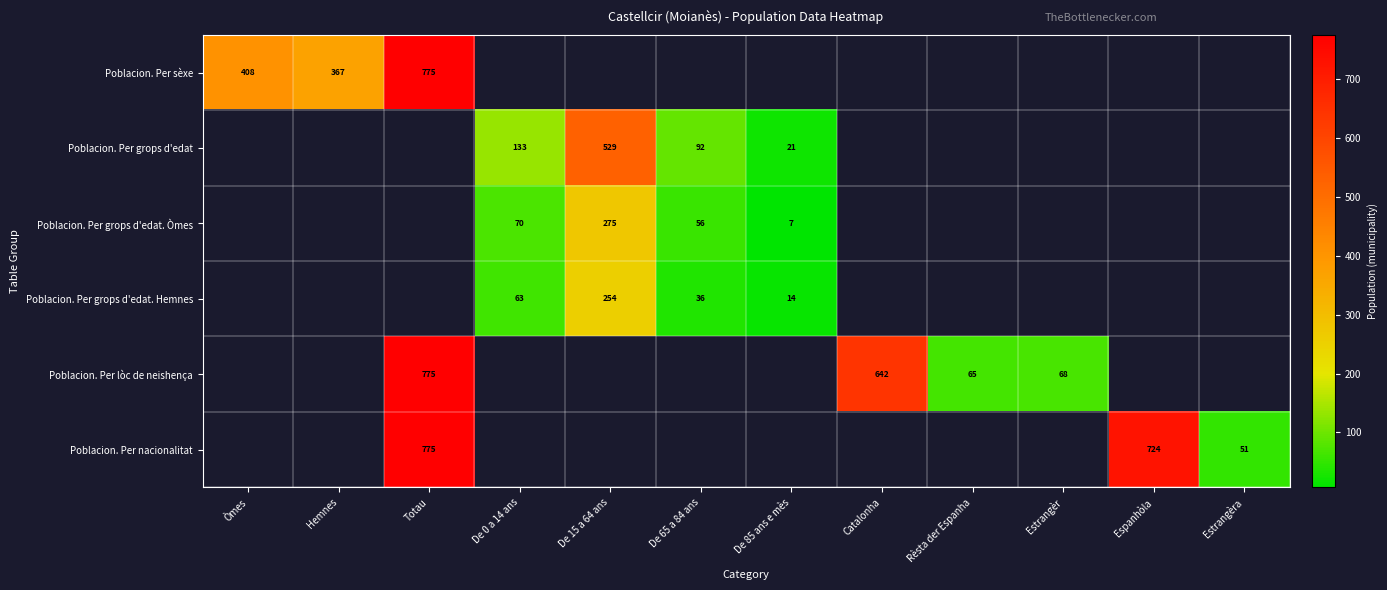

What is the smallest value displayed?

7.0